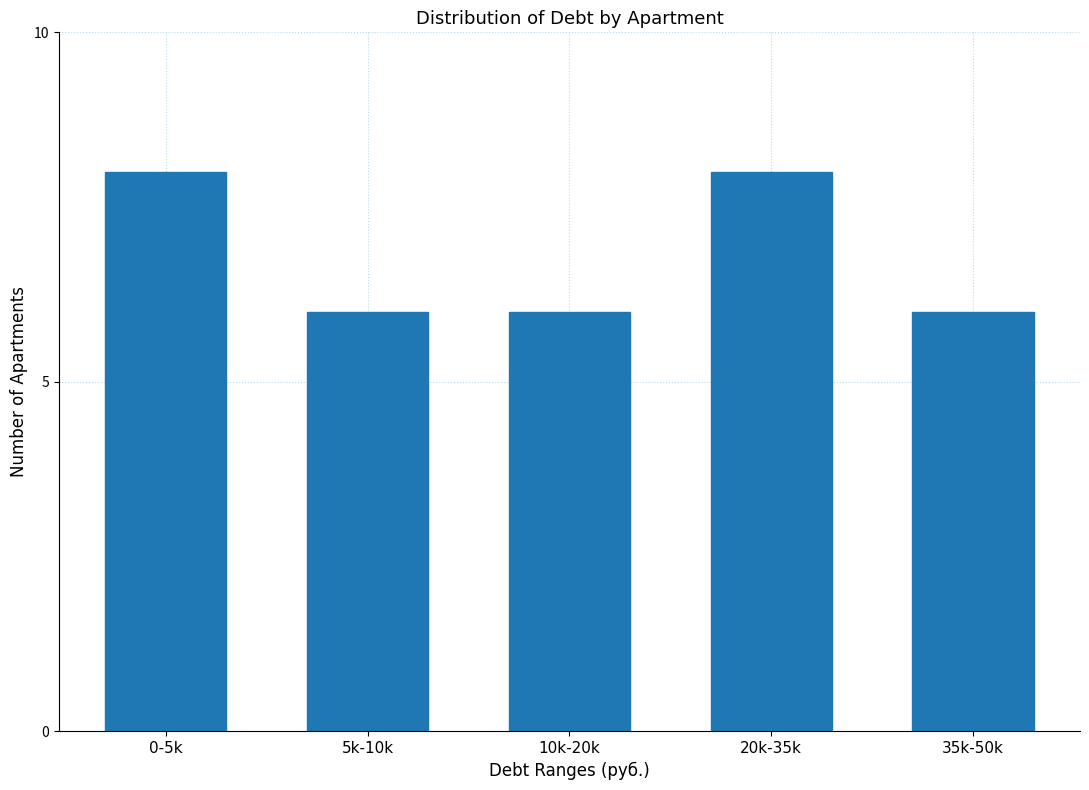

Reading left to right, what are all the values shown in this chart?

8	6	6	8	6